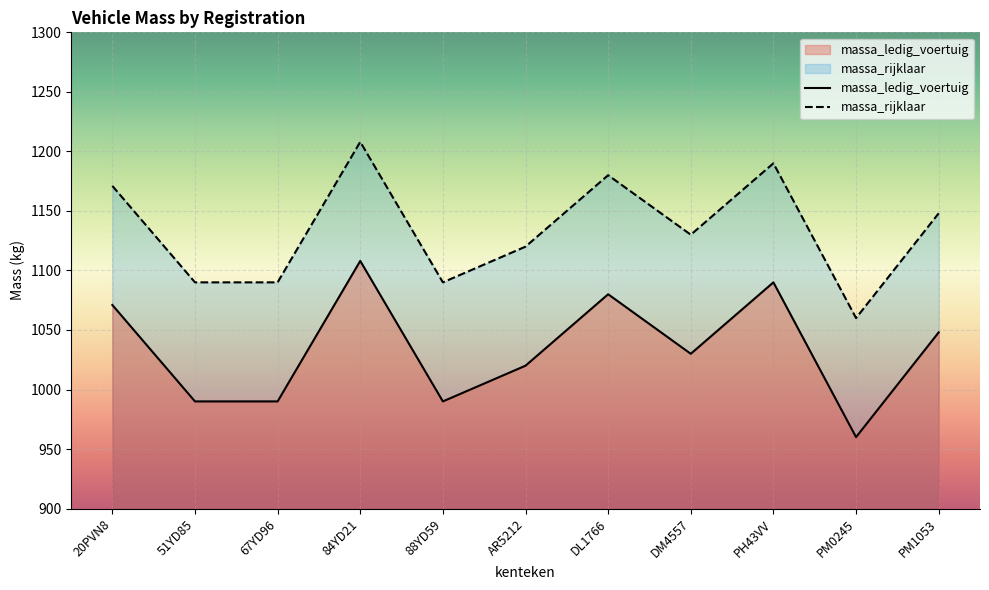

True or false: massa_rijklaar and massa_ledig_voertuig intersect in this chart.

False